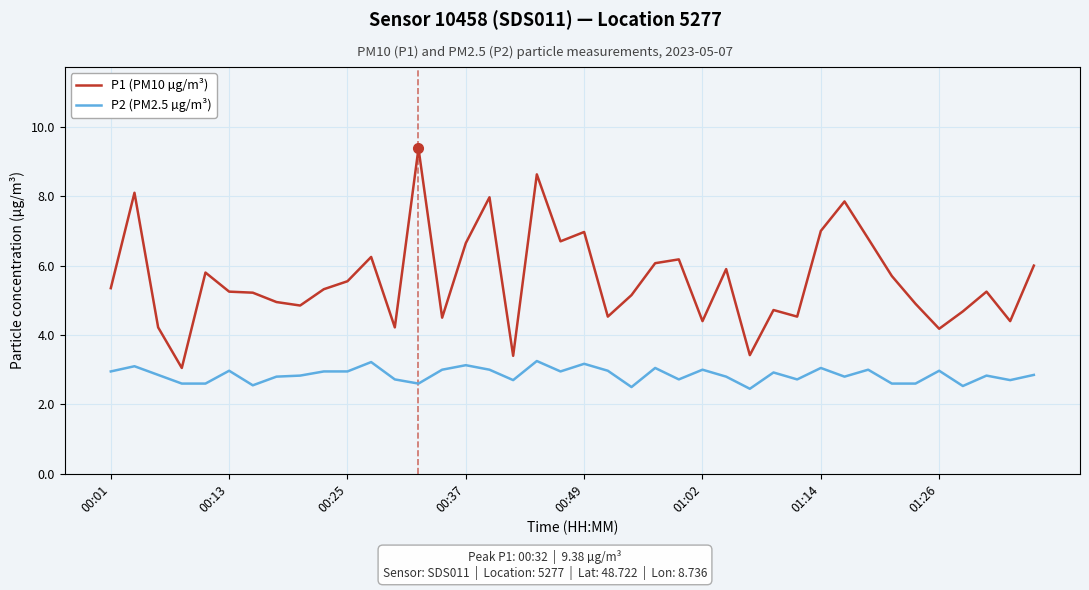

What is the sum of all P1 (PM10 µg/m³) values?

224.0